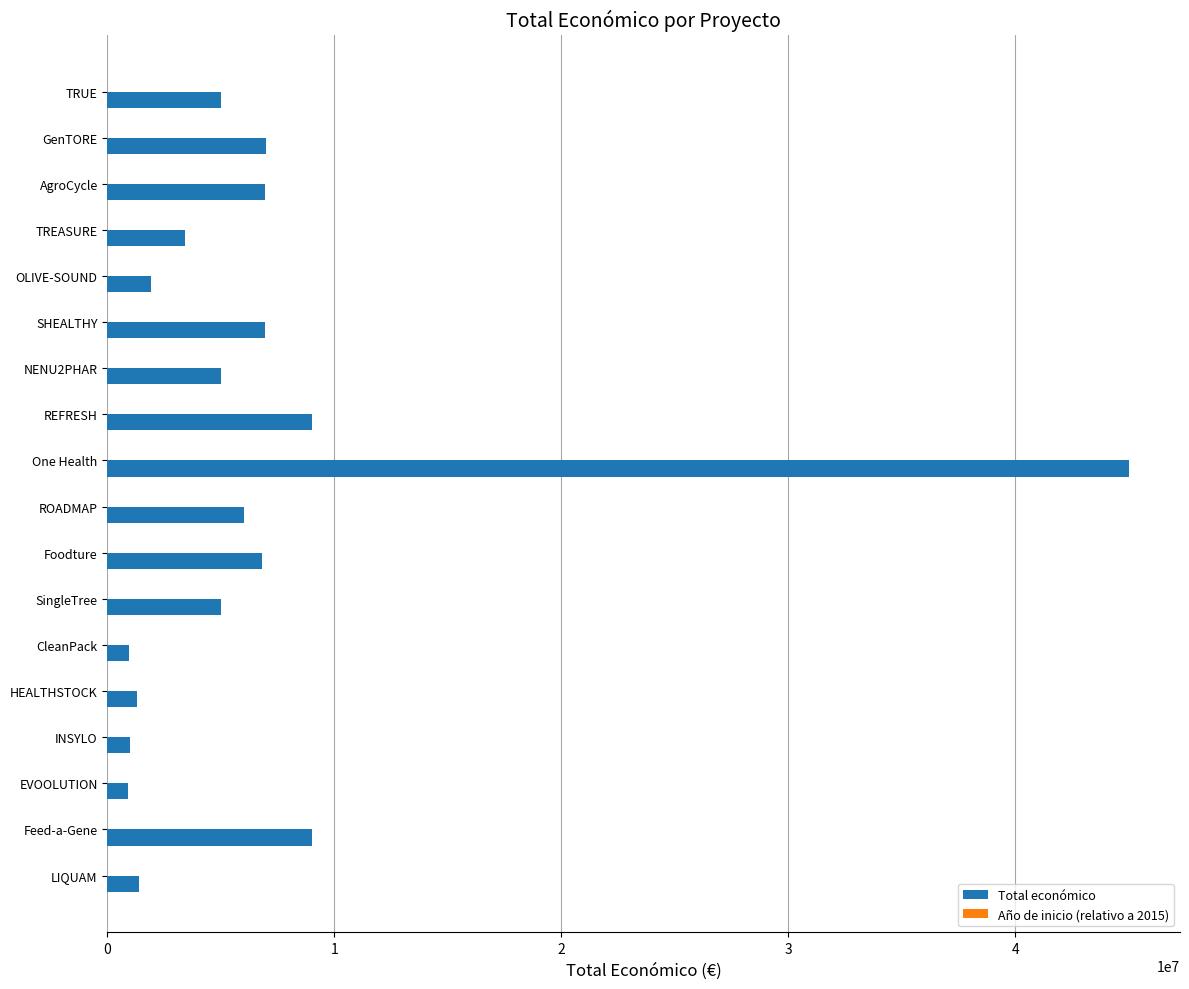

Which series changed the most between CleanPack and SingleTree?

Total económico